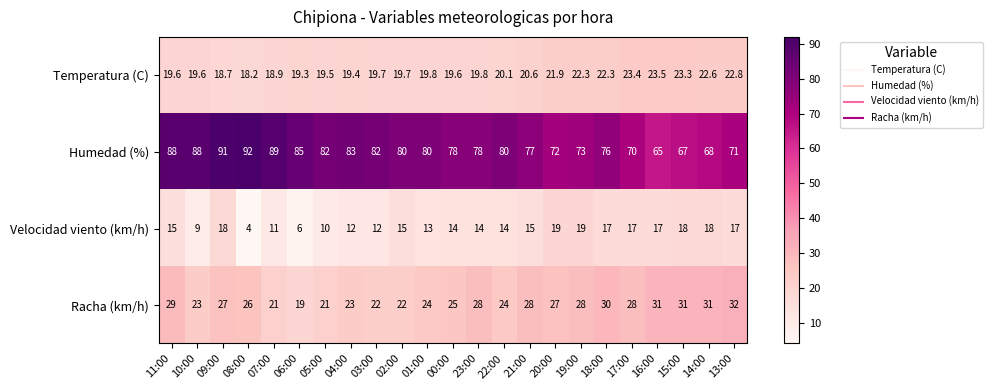

What is the sum of all Racha (km/h) values?

600.0